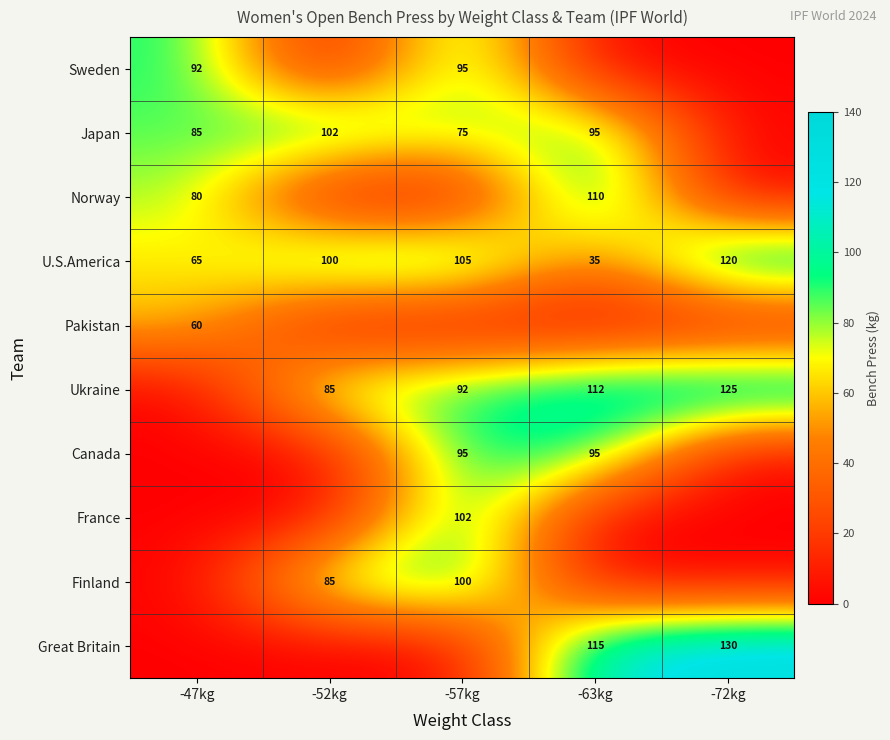

What is the sum of the Sweden values at -47kg and -57kg?

187